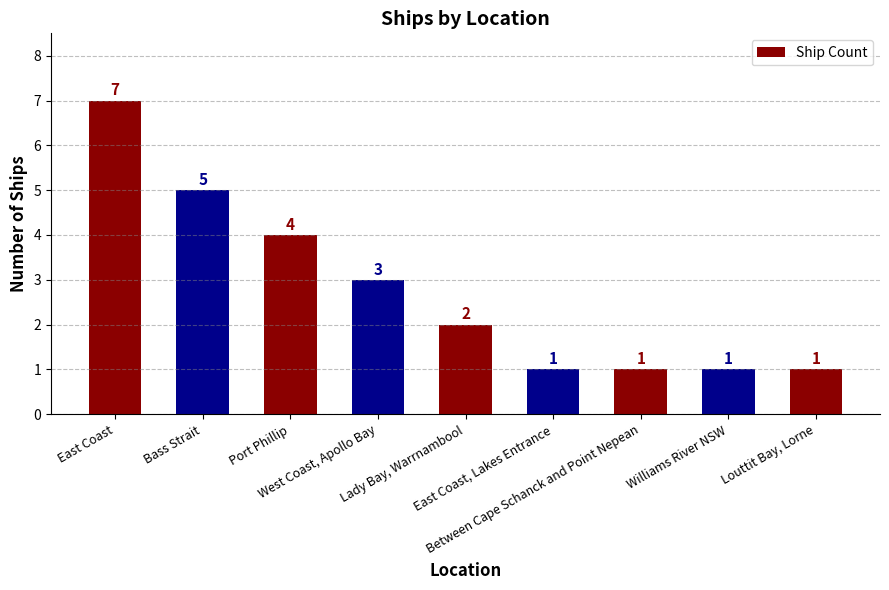

What is the maximum value shown in the chart?

7